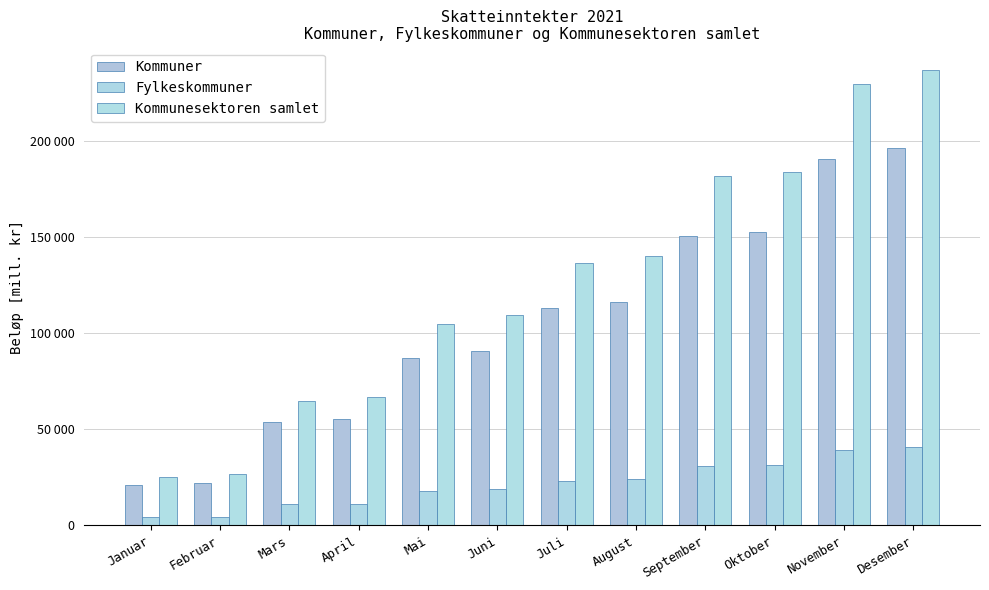

How many distinct data groups are displayed?

3